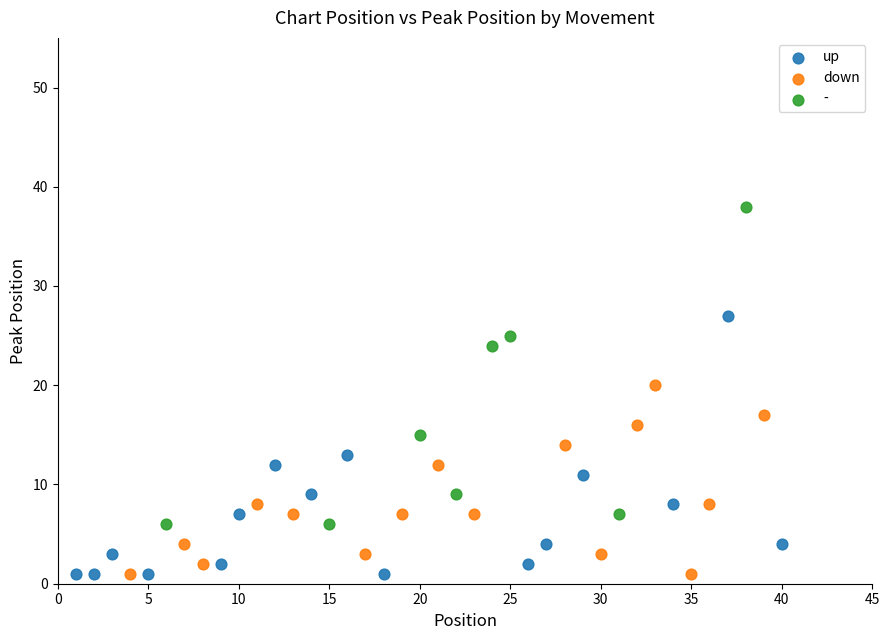

What are all the series names shown in the legend?

up, down, -